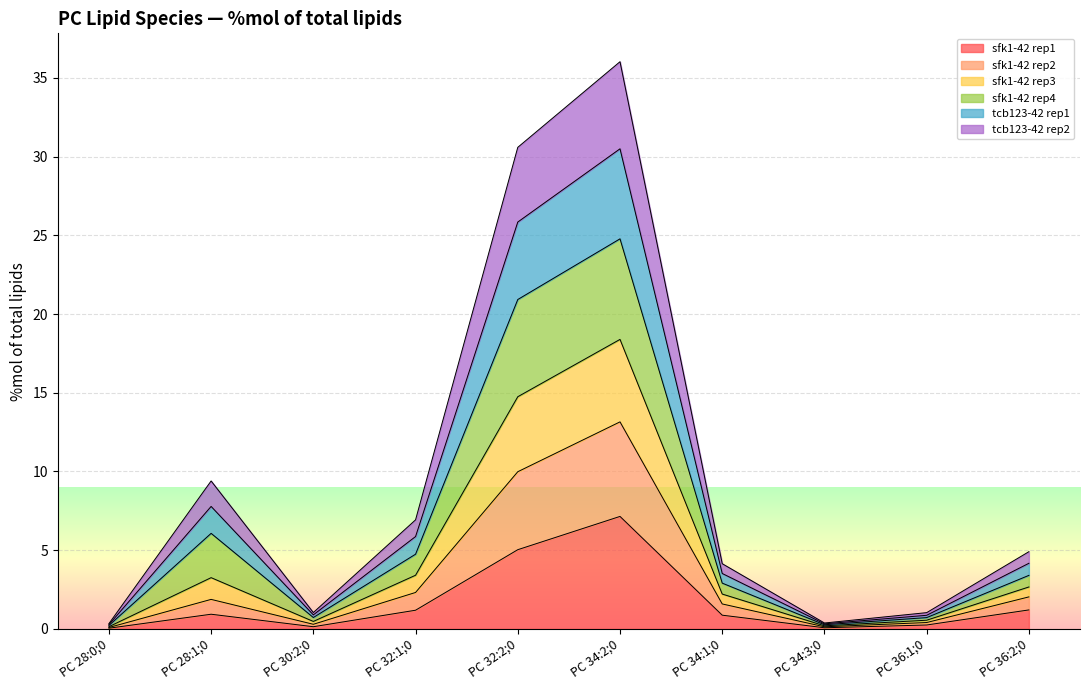

What is the maximum value for sfk1-42 rep1?

7.1